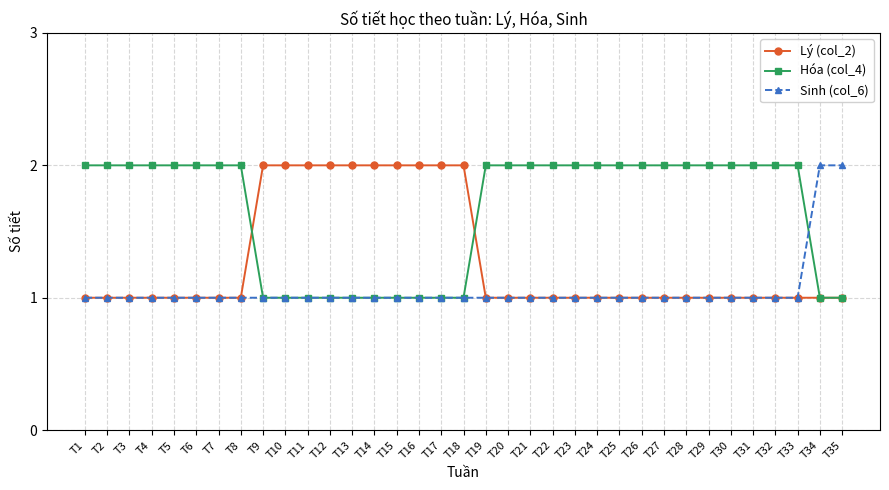

What is the minimum value shown in the chart?

1